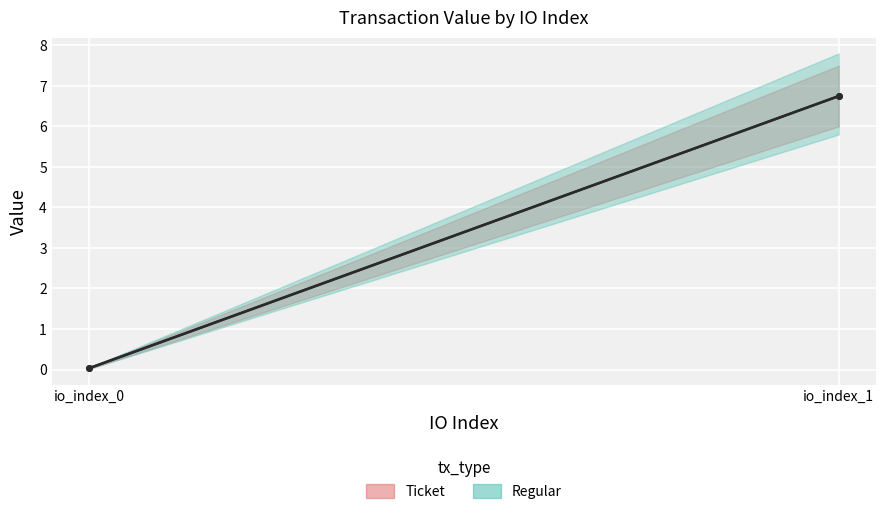

What is the average value of the Ticket series?

3.4